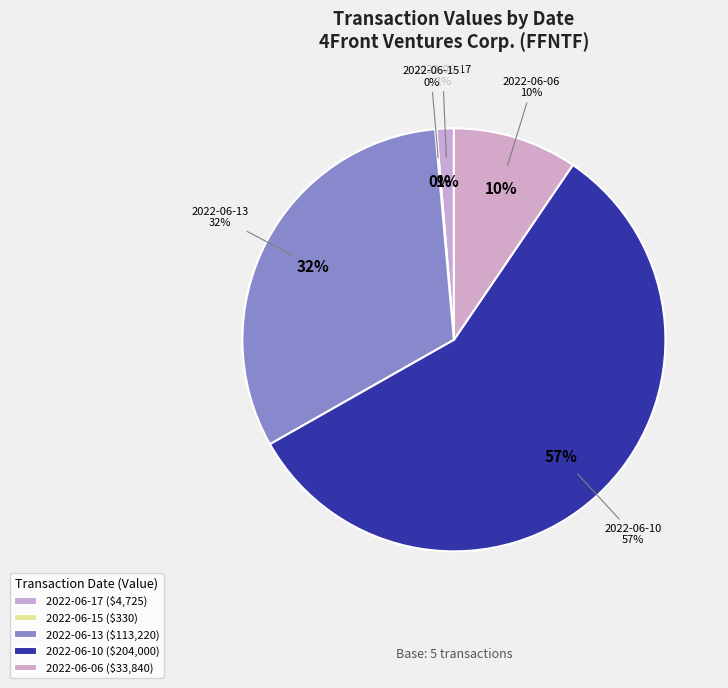

Approximately how many times larger is the value at 2022-06-06 (47000 shares) compared to 2022-06-17 (7500 shares)?

7.2